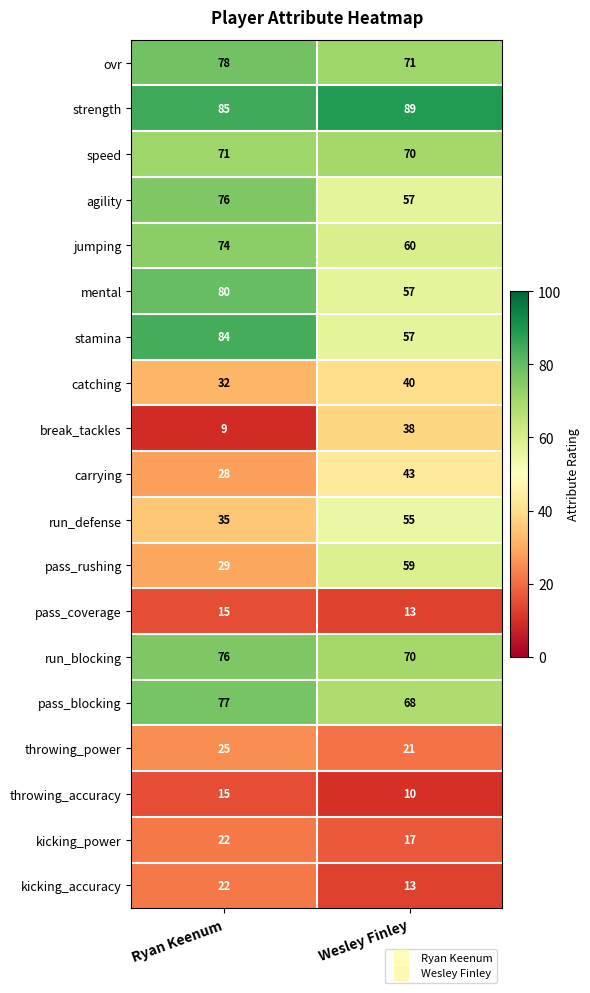

What is the approximate value of run_defense at Wesley Finley, to the nearest 5?

55